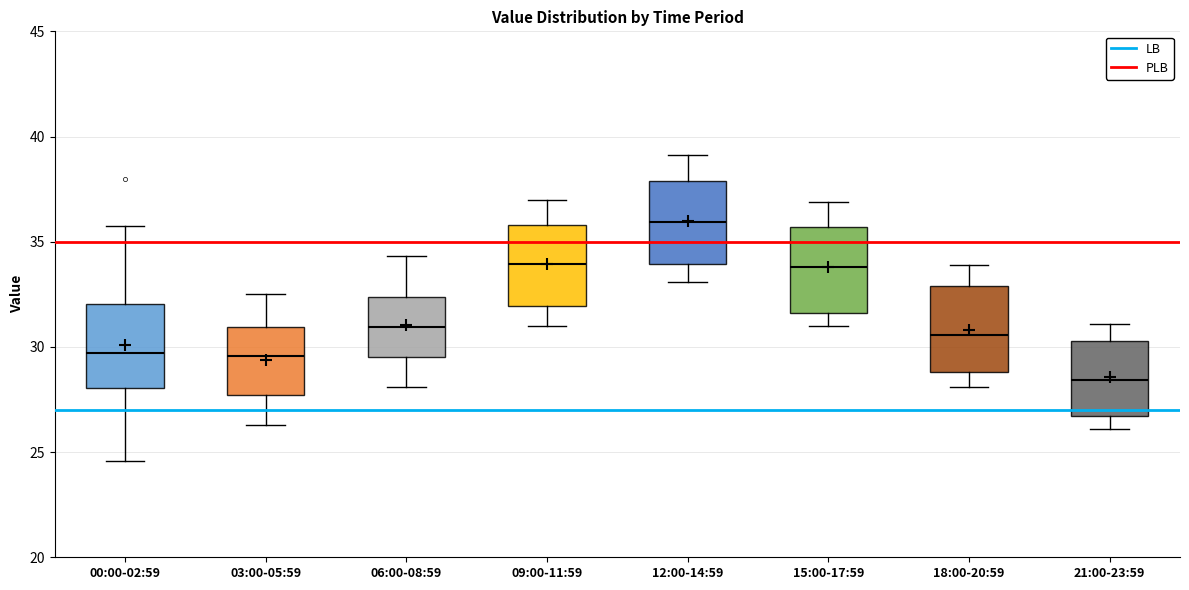

Which box's median line is the lowest?

21:00-23:59